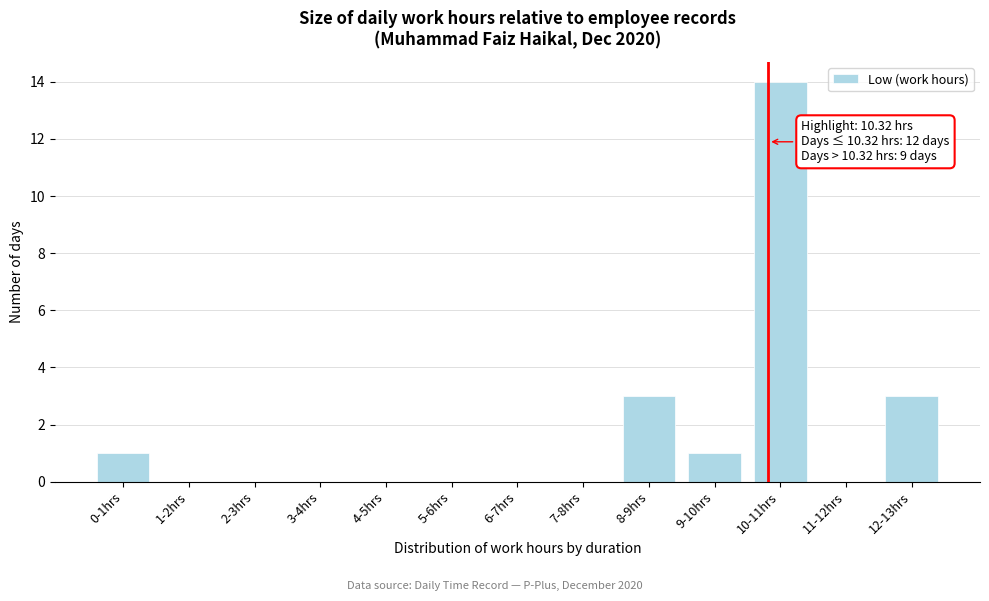

Reading left to right, transcribe all the data shown in this chart.

0-1hrs=1	1-2hrs=0	2-3hrs=0	3-4hrs=0	4-5hrs=0	5-6hrs=0	6-7hrs=0	7-8hrs=0	8-9hrs=3	9-10hrs=1	10-11hrs=14	11-12hrs=0	12-13hrs=3